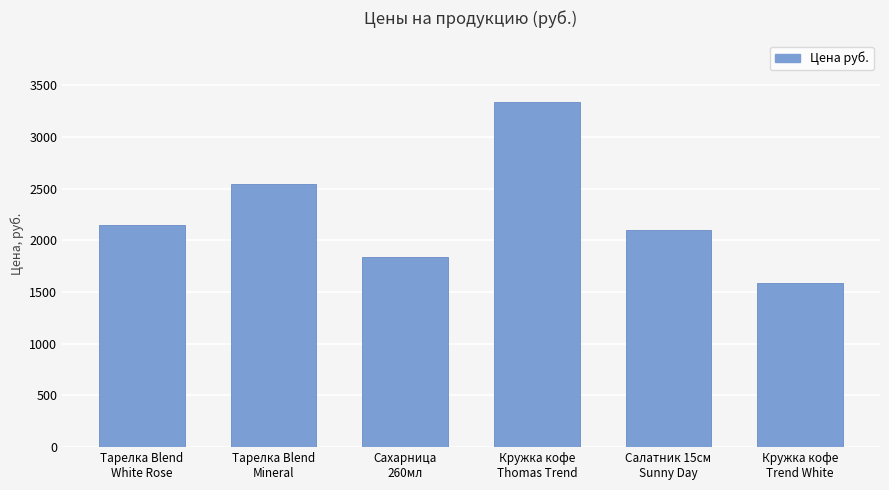

At which label is the value closest to 2462?

Тарелка Blend
Mineral